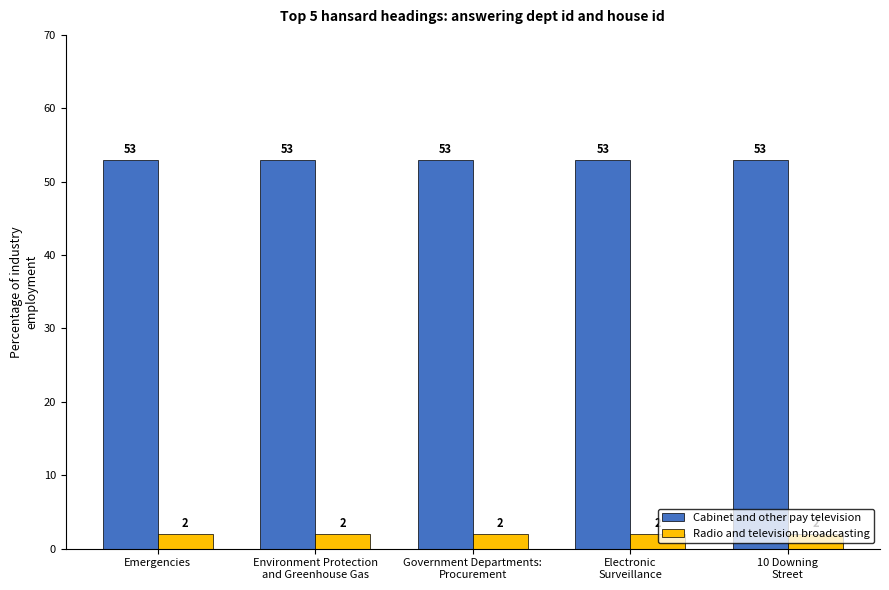

What is the spread (max minus min) of values at Emergencies?

51